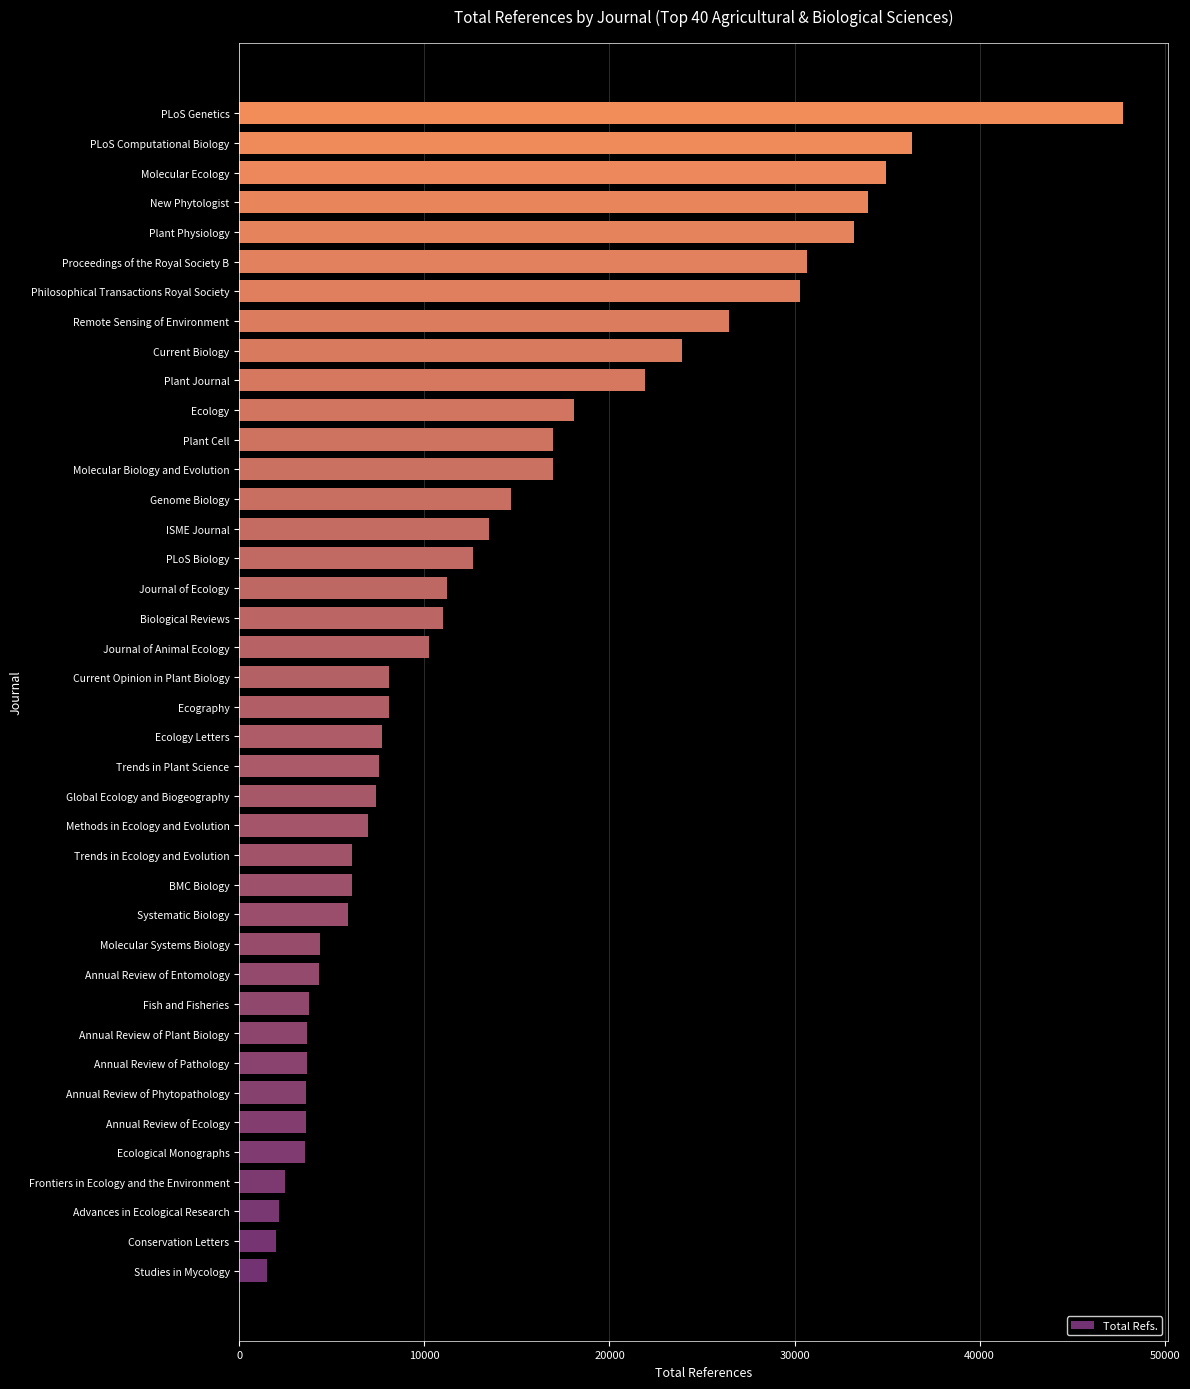

Does the chart contain any negative values?

No